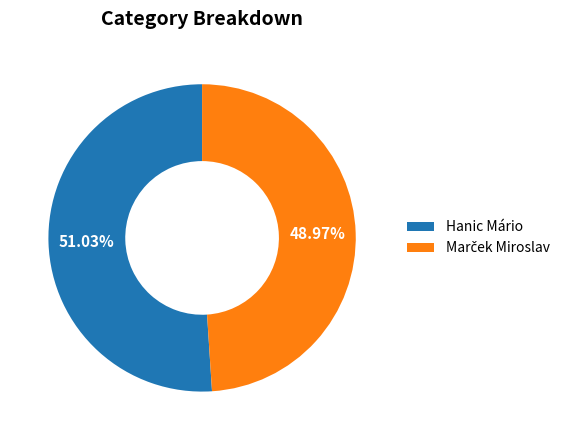

Count the number of slices in the pie.

2